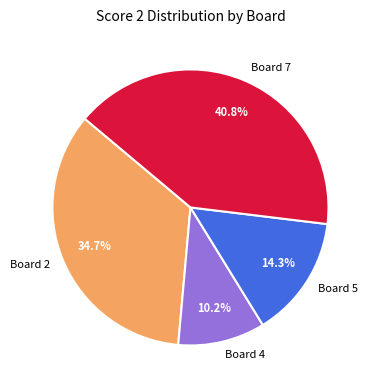

To the nearest percent, what percentage of the pie is Board 4?

10%